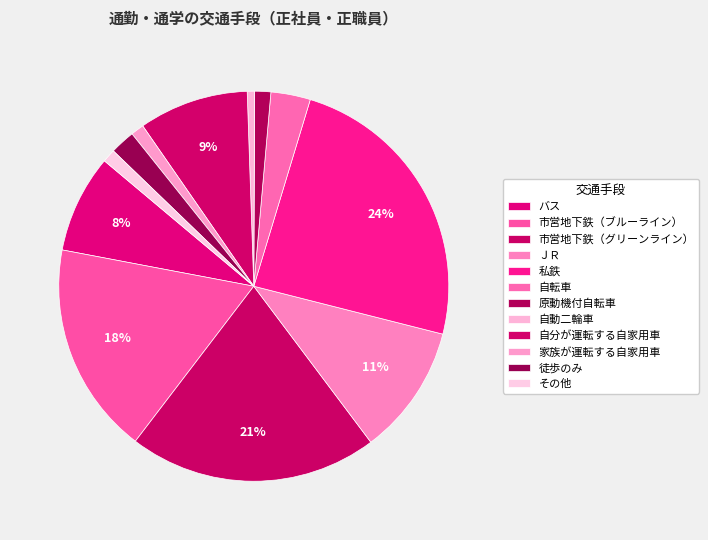

To the nearest percent, what portion does ＪＲ represent?

11%